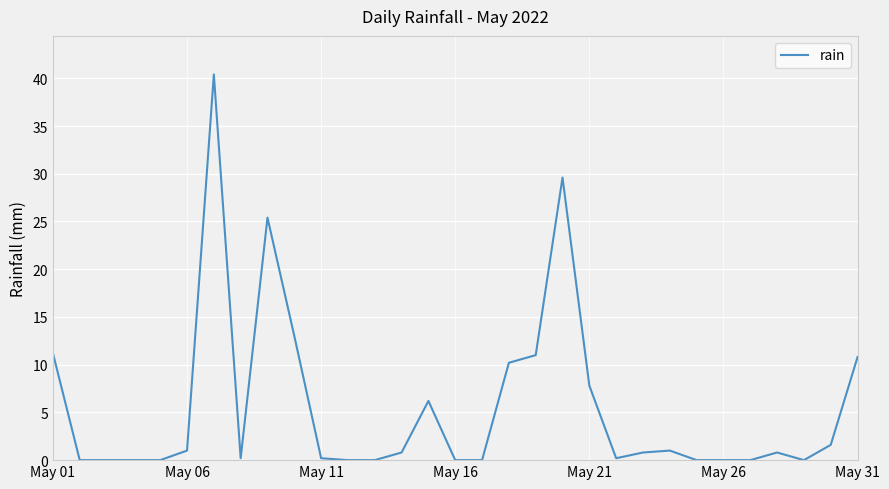

What is the greatest value displayed?

40.4